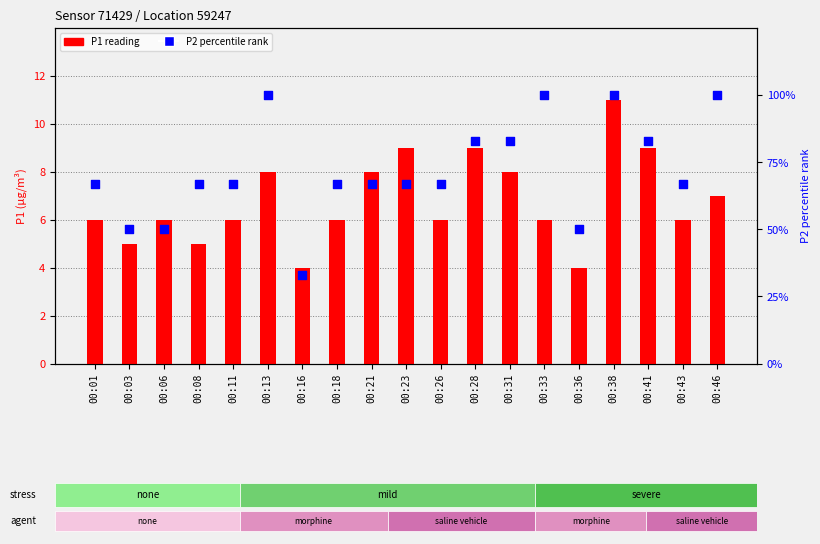

Which series has the widest spread of Y values?

P2 percentile rank